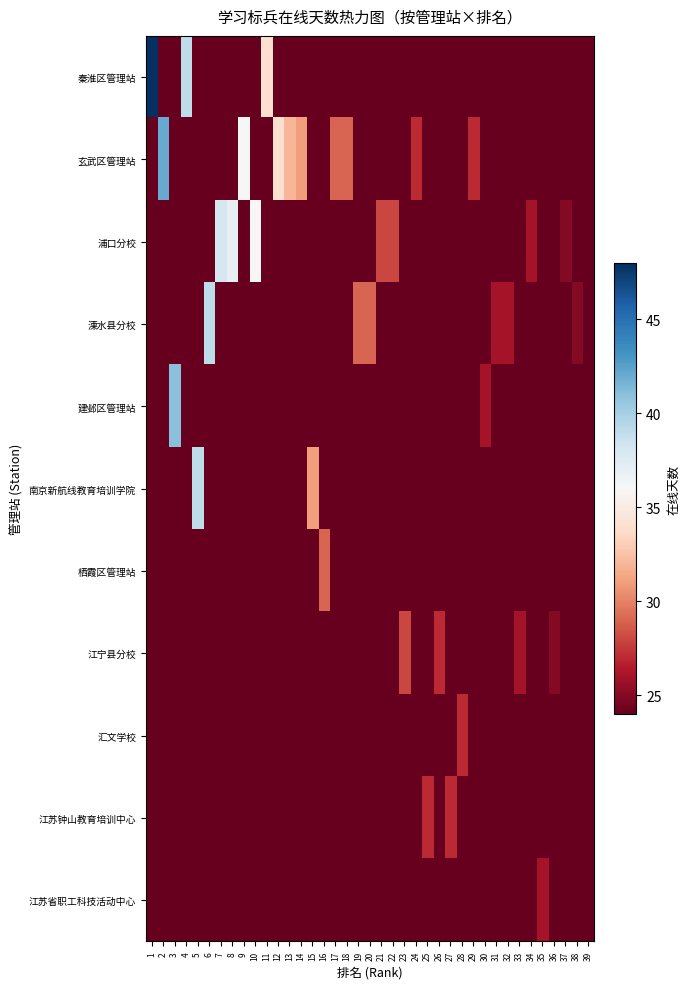

Reading left to right, transcribe all the data shown in this chart.

秦淮区管理站: 1=48	2=24	3=24	4=39	5=24	6=24	7=24	8=24	9=24	10=24	11=34	12=24	13=24	14=24	15=24	16=24	17=24	18=24	19=24	20=24	21=24	22=24	23=24	24=24	25=24	26=24	27=24	28=24	29=24	30=24	31=24	32=24	33=24	34=24	35=24	36=24	37=24	38=24	39=24
玄武区管理站: 1=24	2=42	3=24	4=24	5=24	6=24	7=24	8=24	9=36	10=24	11=24	12=34	13=32	14=31	15=24	16=24	17=29	18=29	19=24	20=24	21=24	22=24	23=24	24=27	25=24	26=24	27=24	28=24	29=27	30=24	31=24	32=24	33=24	34=24	35=24	36=24	37=24	38=24	39=24
浦口分校: 1=24	2=24	3=24	4=24	5=24	6=24	7=38	8=37	9=24	10=36	11=24	12=24	13=24	14=24	15=24	16=24	17=24	18=24	19=24	20=24	21=28	22=28	23=24	24=24	25=24	26=24	27=24	28=24	29=24	30=24	31=24	32=24	33=24	34=26	35=24	36=24	37=25	38=24	39=24
溧水县分校: 1=24	2=24	3=24	4=24	5=24	6=39	7=24	8=24	9=24	10=24	11=24	12=24	13=24	14=24	15=24	16=24	17=24	18=24	19=29	20=29	21=24	22=24	23=24	24=24	25=24	26=24	27=24	28=24	29=24	30=24	31=26	32=26	33=24	34=24	35=24	36=24	37=24	38=25	39=24
建邺区管理站: 1=24	2=24	3=41	4=24	5=24	6=24	7=24	8=24	9=24	10=24	11=24	12=24	13=24	14=24	15=24	16=24	17=24	18=24	19=24	20=24	21=24	22=24	23=24	24=24	25=24	26=24	27=24	28=24	29=24	30=26	31=24	32=24	33=24	34=24	35=24	36=24	37=24	38=24	39=24
南京新航线教育培训学院: 1=24	2=24	3=24	4=24	5=39	6=24	7=24	8=24	9=24	10=24	11=24	12=24	13=24	14=24	15=31	16=24	17=24	18=24	19=24	20=24	21=24	22=24	23=24	24=24	25=24	26=24	27=24	28=24	29=24	30=24	31=24	32=24	33=24	34=24	35=24	36=24	37=24	38=24	39=24
栖霞区管理站: 1=24	2=24	3=24	4=24	5=24	6=24	7=24	8=24	9=24	10=24	11=24	12=24	13=24	14=24	15=24	16=29	17=24	18=24	19=24	20=24	21=24	22=24	23=24	24=24	25=24	26=24	27=24	28=24	29=24	30=24	31=24	32=24	33=24	34=24	35=24	36=24	37=24	38=24	39=24
江宁县分校: 1=24	2=24	3=24	4=24	5=24	6=24	7=24	8=24	9=24	10=24	11=24	12=24	13=24	14=24	15=24	16=24	17=24	18=24	19=24	20=24	21=24	22=24	23=28	24=24	25=24	26=27	27=24	28=24	29=24	30=24	31=24	32=24	33=26	34=24	35=24	36=25	37=24	38=24	39=24
汇文学校: 1=24	2=24	3=24	4=24	5=24	6=24	7=24	8=24	9=24	10=24	11=24	12=24	13=24	14=24	15=24	16=24	17=24	18=24	19=24	20=24	21=24	22=24	23=24	24=24	25=24	26=24	27=24	28=27	29=24	30=24	31=24	32=24	33=24	34=24	35=24	36=24	37=24	38=24	39=24
江苏钟山教育培训中心: 1=24	2=24	3=24	4=24	5=24	6=24	7=24	8=24	9=24	10=24	11=24	12=24	13=24	14=24	15=24	16=24	17=24	18=24	19=24	20=24	21=24	22=24	23=24	24=24	25=27	26=24	27=27	28=24	29=24	30=24	31=24	32=24	33=24	34=24	35=24	36=24	37=24	38=24	39=24
江苏省职工科技活动中心: 1=24	2=24	3=24	4=24	5=24	6=24	7=24	8=24	9=24	10=24	11=24	12=24	13=24	14=24	15=24	16=24	17=24	18=24	19=24	20=24	21=24	22=24	23=24	24=24	25=24	26=24	27=24	28=24	29=24	30=24	31=24	32=24	33=24	34=24	35=26	36=24	37=24	38=24	39=24